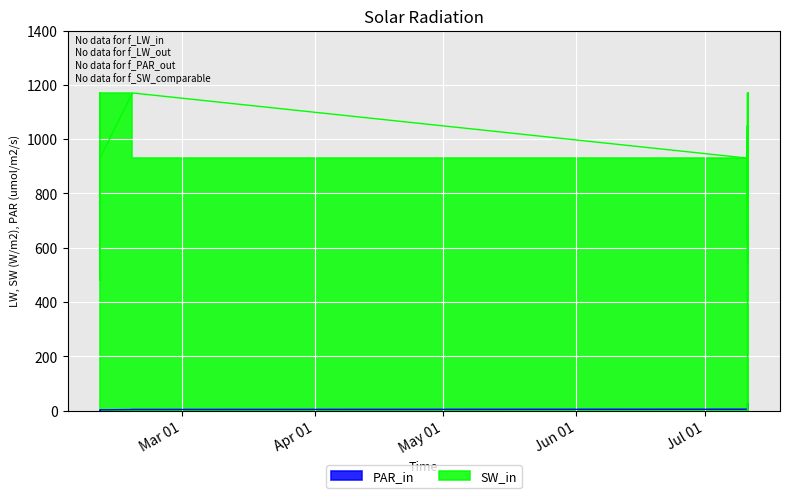

Is it true that the value at 2023-07-10 21:59:28 is 6?

True